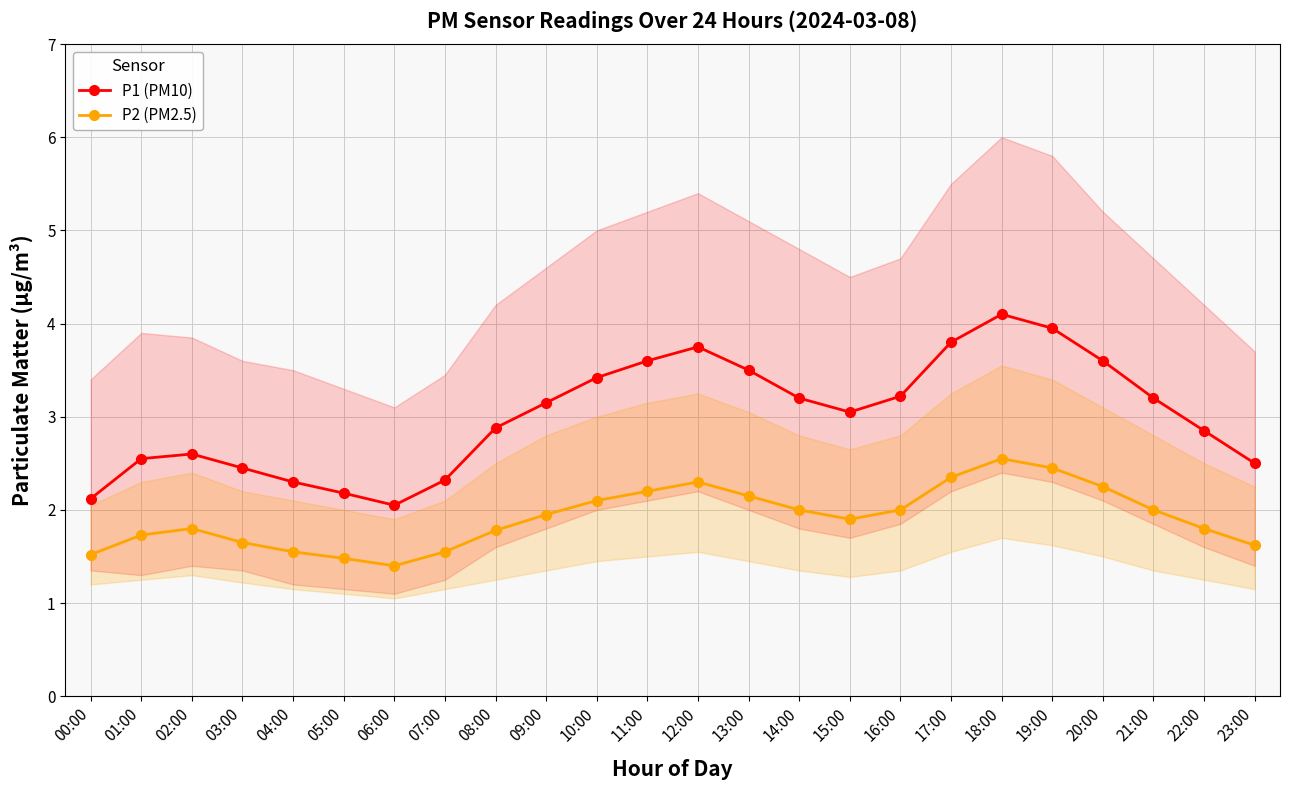

How many interior local valleys does the P1 (PM10) series have?

2